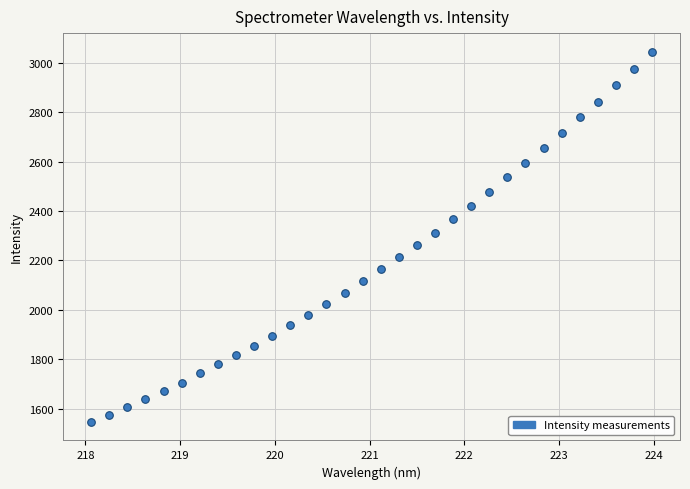

What is the range of X values (max minus min)?

5.9